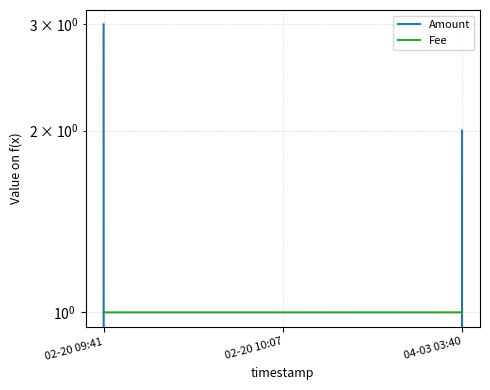

Is it true that Fee equals 1.6 at 02-20 10:07?

False